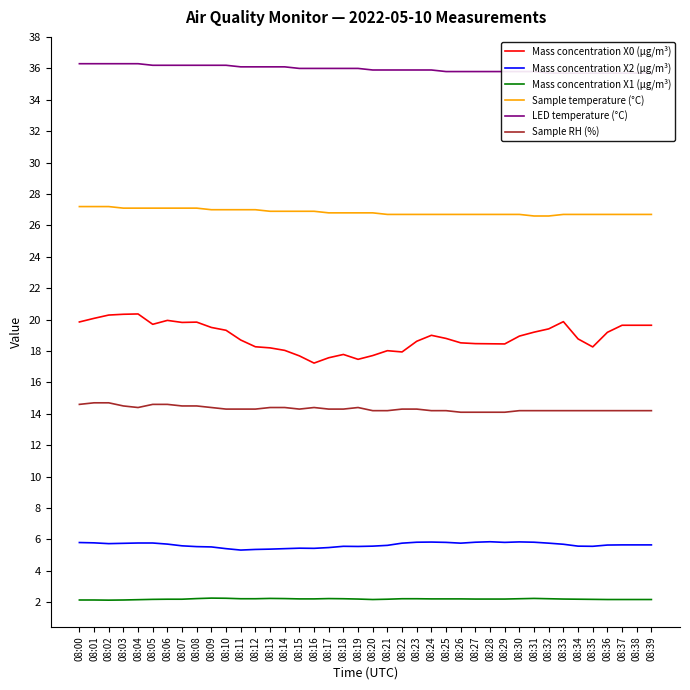

At how many categories does at least one series exceed 16?

40